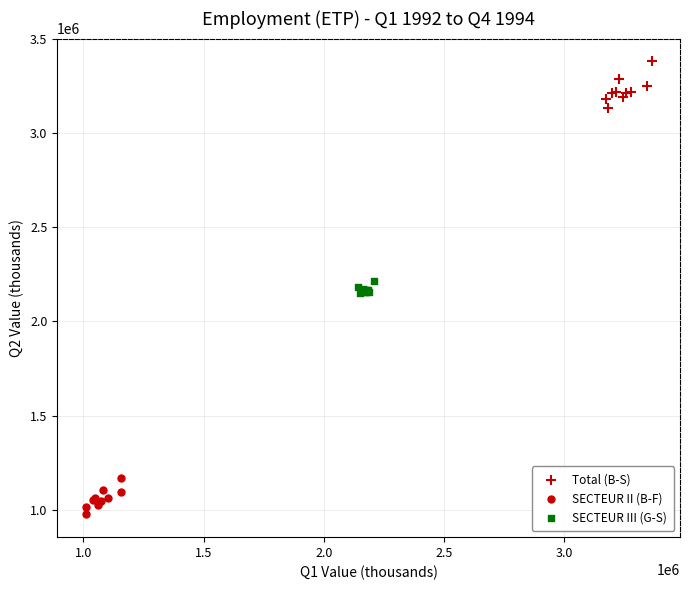

Which series has the largest Y range (max minus min)?

Total (B-S)